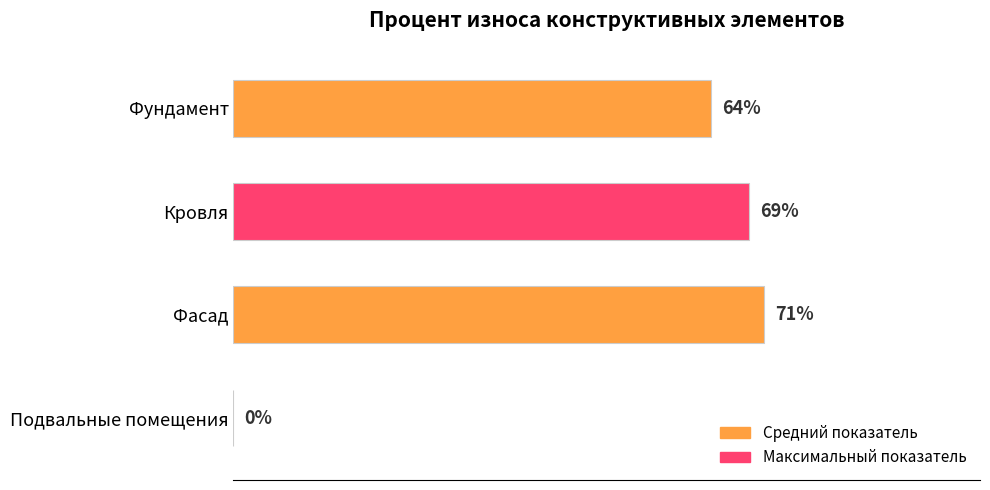

Which has a higher value, Фасад or Подвальные помещения?

Фасад